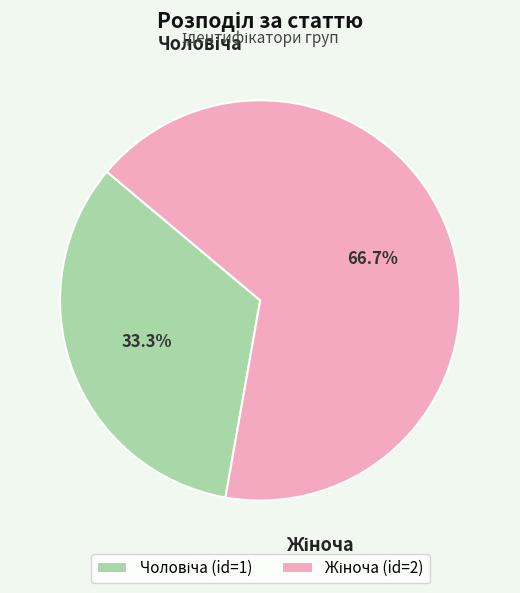

Is there any slice that represents more than half of the pie?

Yes